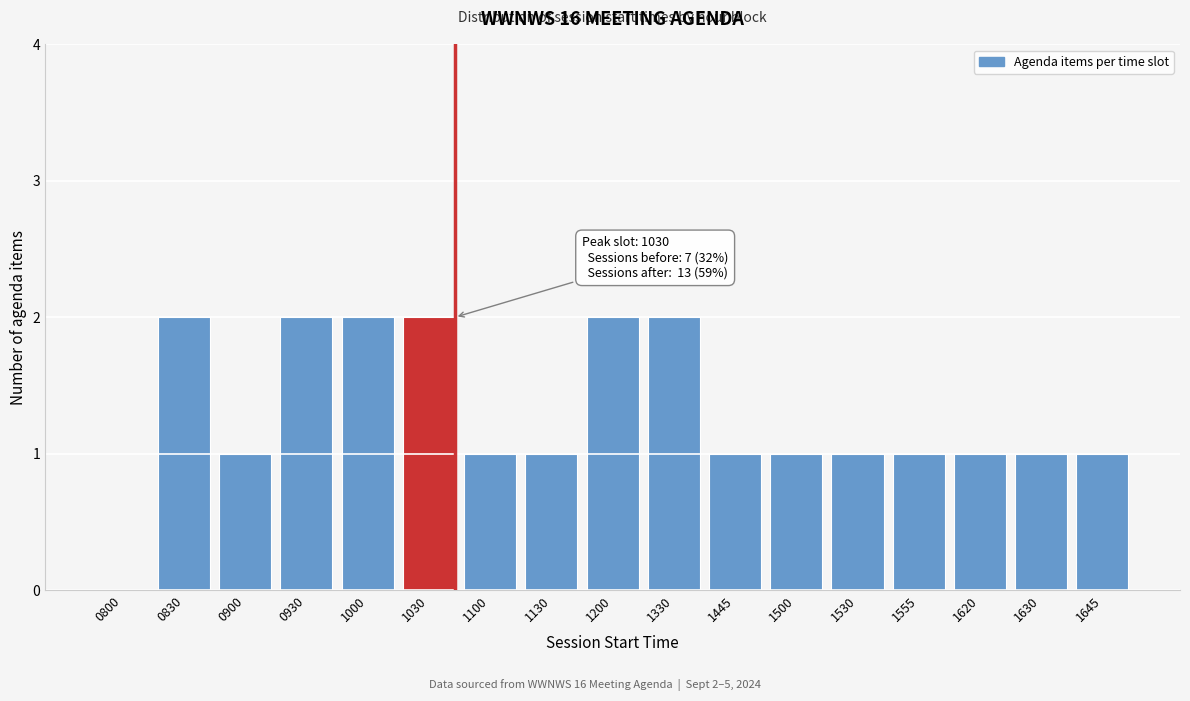

Reading left to right, what are all the values shown in this chart?

0800=0	0830=2	0900=1	0930=2	1000=2	1030=2	1100=1	1130=1	1200=2	1330=2	1445=1	1500=1	1530=1	1555=1	1620=1	1630=1	1645=1